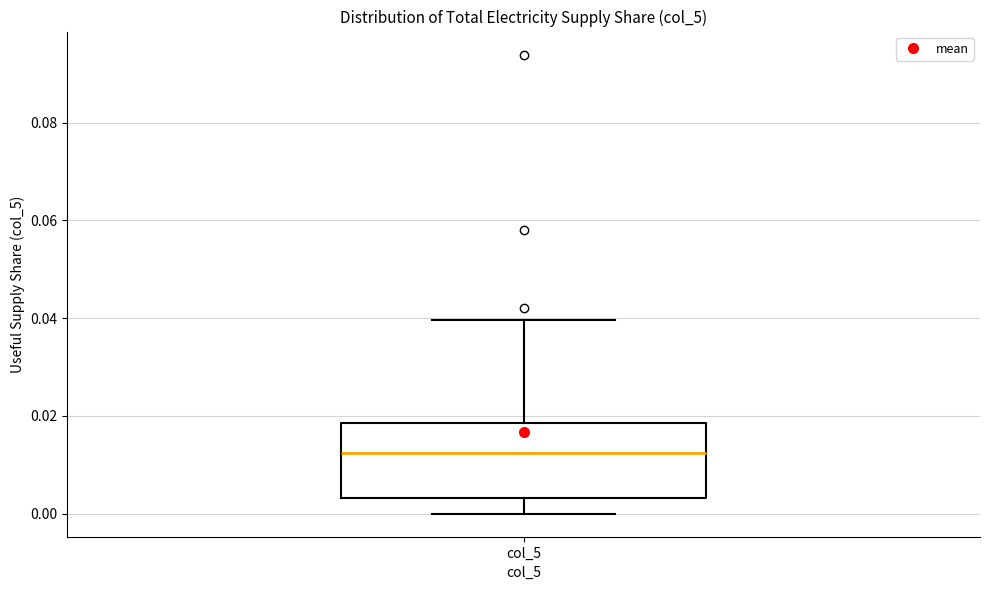

Read this box plot against the y-axis: the position of the median line, the range covered by the box, and the ends of both whiskers. The values are not printed on the chart, so give them approximately, as read against the axis.

median 0.012, box 0.004 to 0.018, whiskers 0.000 to 0.040